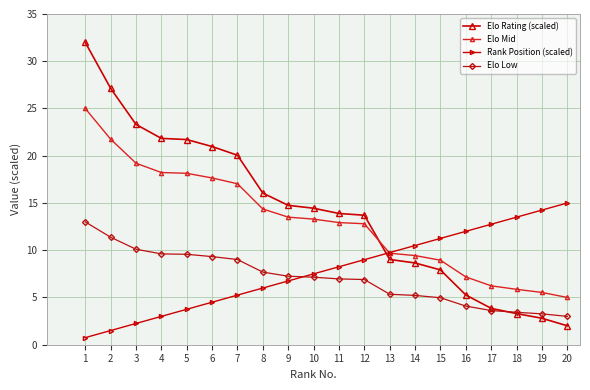

What is the total value across all series at 20?

25.0